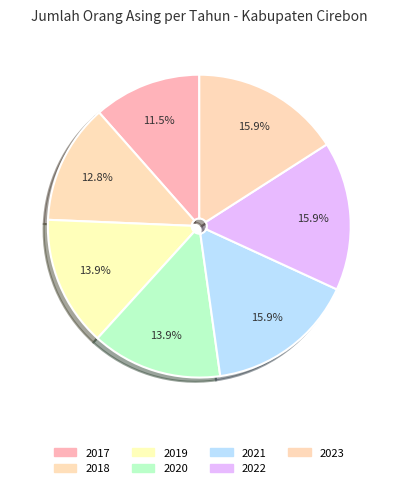

To the nearest percent, what is the difference between the 2023 and 2019 slice percentages?

2%